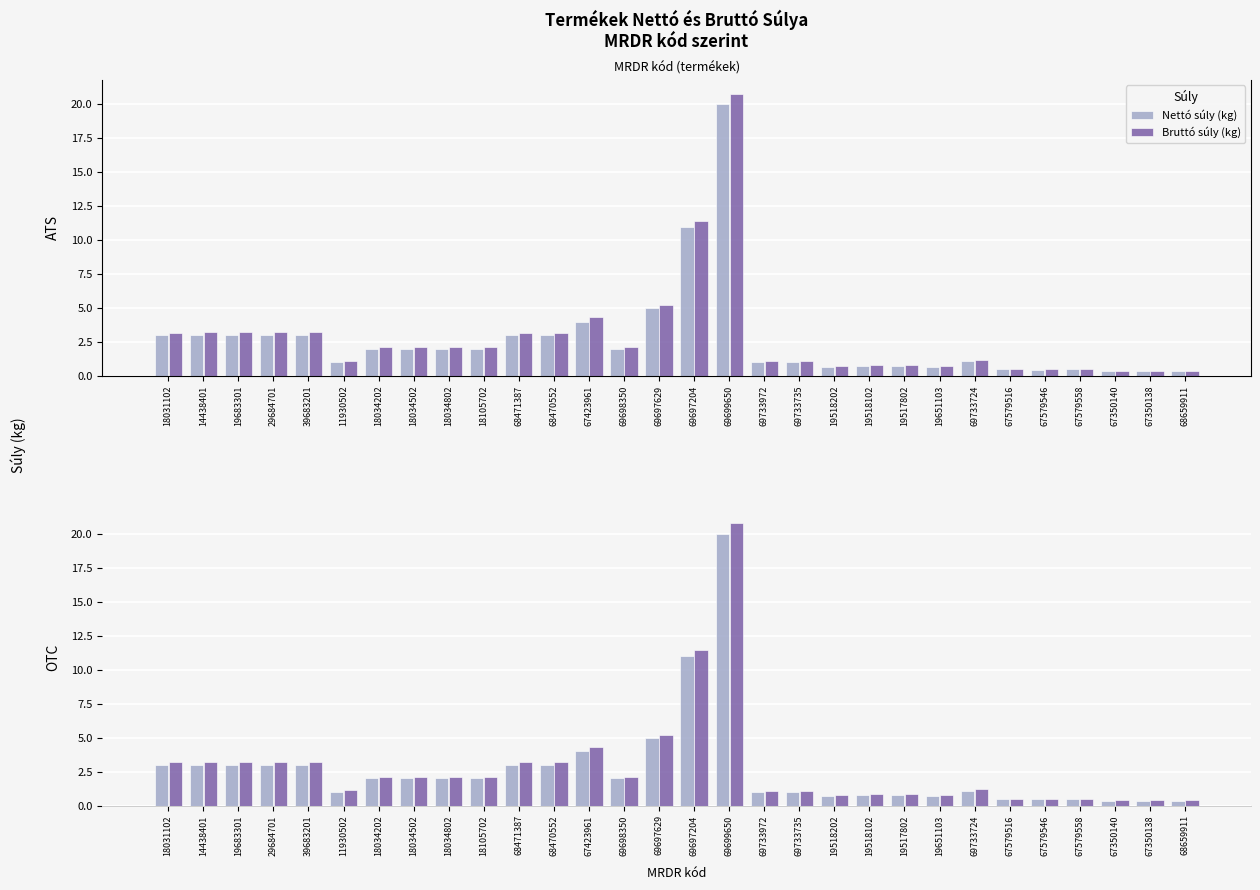

Reading left to right, what are all the values shown in this chart?

Nettó súly (kg): 3.0	3.0	3.0	3.0	3.0	1.0	2.0	2.0	2.0	2.0	3.0	3.0	4.0	2.0	5.0	11.0	20.0	1.0	1.0	0.7	0.8	0.8	0.7	1.1	0.5	0.5	0.5	0.3	0.3	0.3
Bruttó súly (kg): 3.2	3.2	3.2	3.2	3.2	1.1	2.1	2.1	2.1	2.1	3.2	3.2	4.3	2.1	5.2	11.4	20.8	1.1	1.1	0.8	0.8	0.8	0.8	1.2	0.5	0.5	0.5	0.4	0.4	0.4